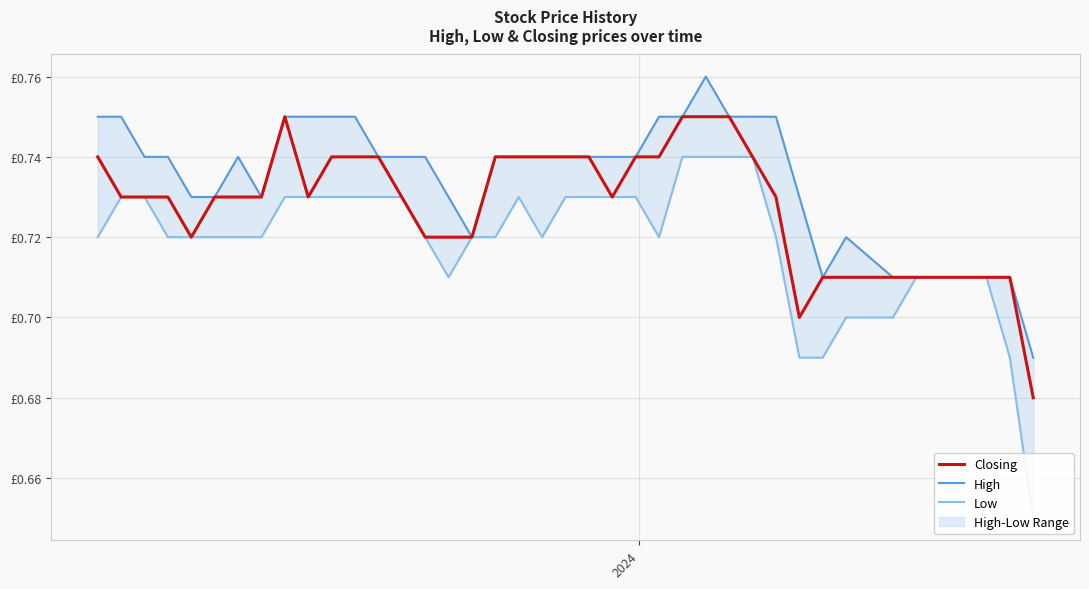

Is it true that Low equals 1.3 at 7?

False